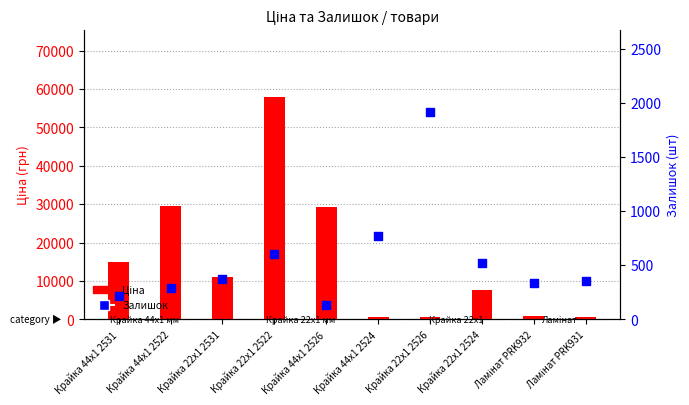

What are all the series names shown in the legend?

Ціна, Залишок